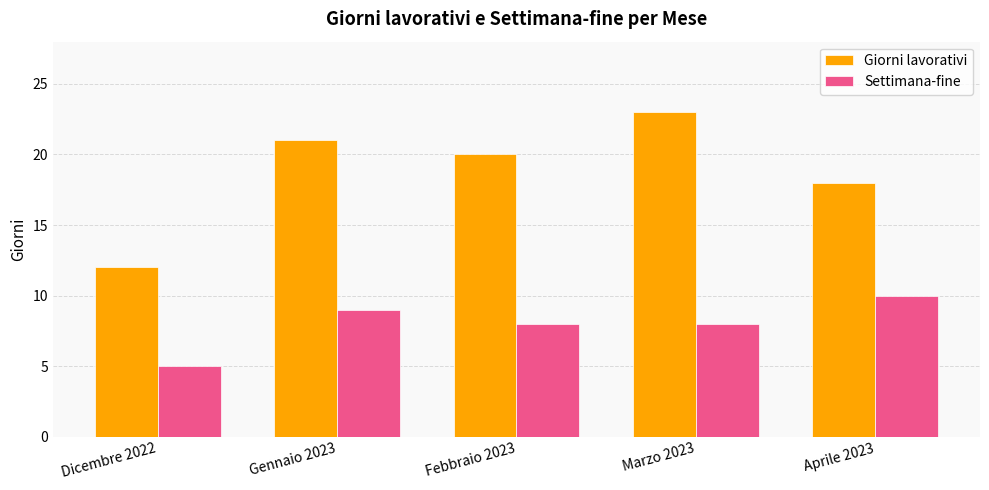

At which category is the sum across all series the highest?

Marzo 2023